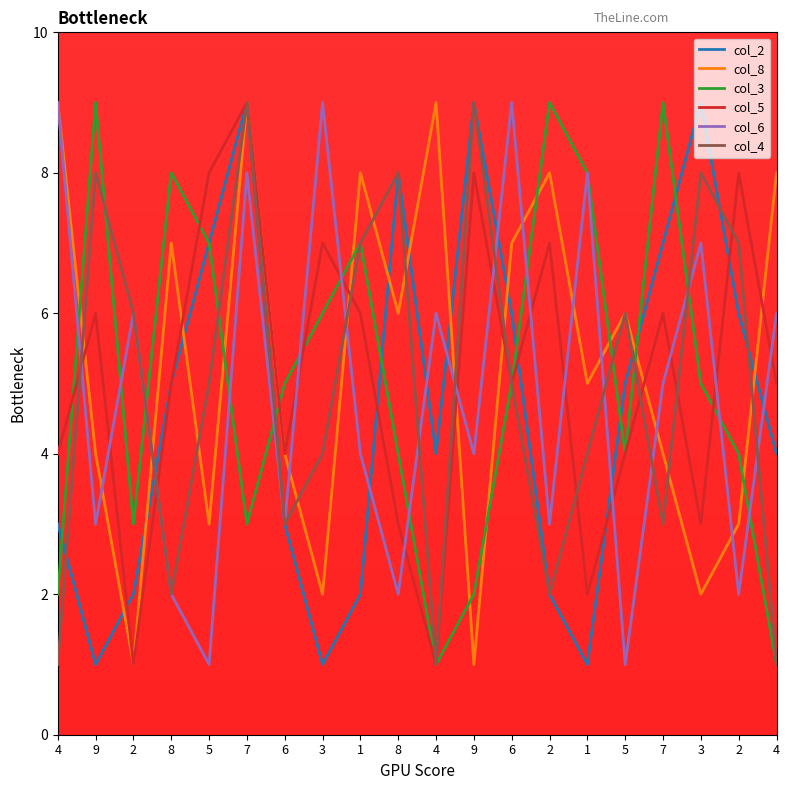

What is the difference between the maximum and second lowest values in the col_5 series?

8